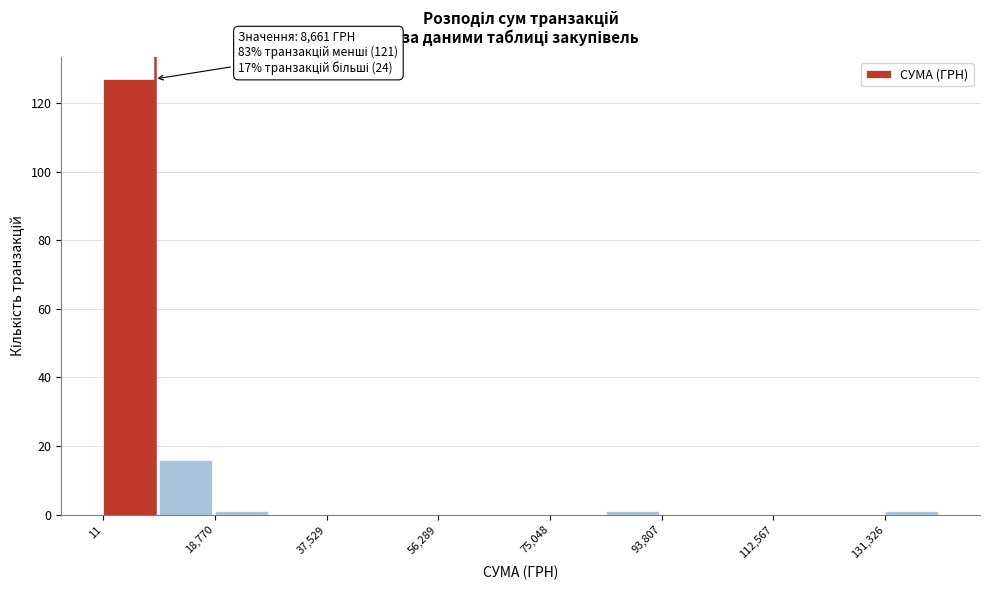

Which range on the x-axis has the tallest bar?

0 to 10000